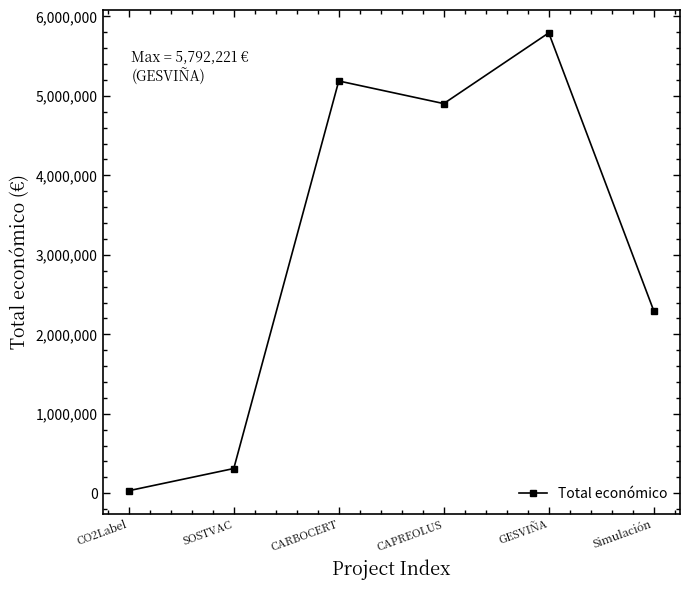

How many lines are shown in the chart?

1